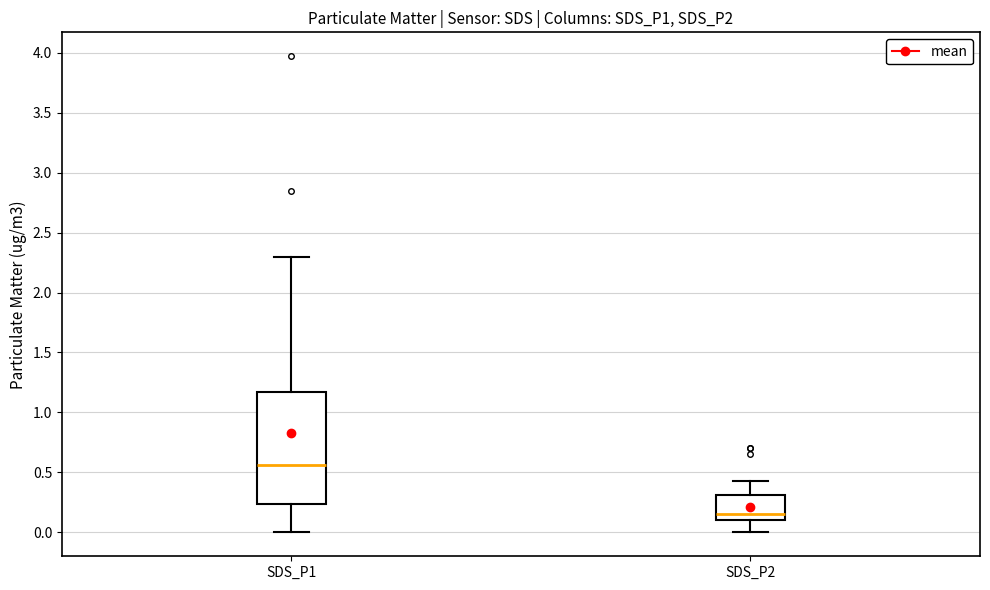

Where is the upper edge of the box for SDS_P1 on the y-axis? The values are not printed on the chart, so give them approximately, as read against the axis.

1.15